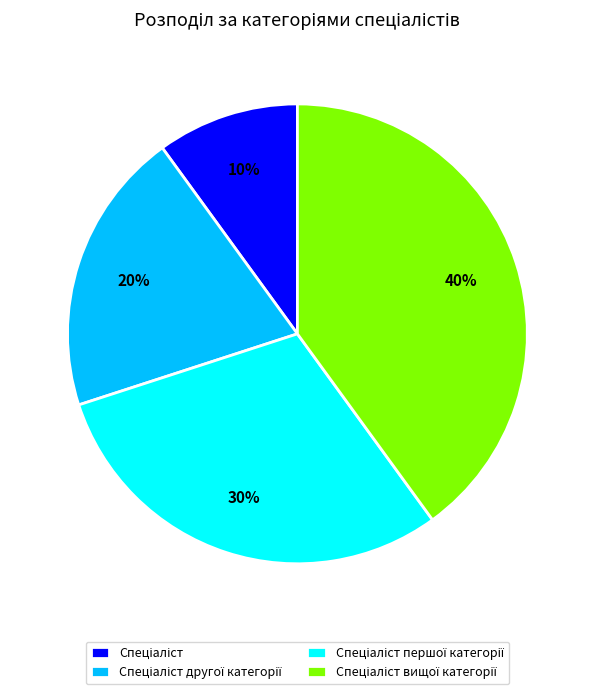

How many segments does this pie chart have?

4